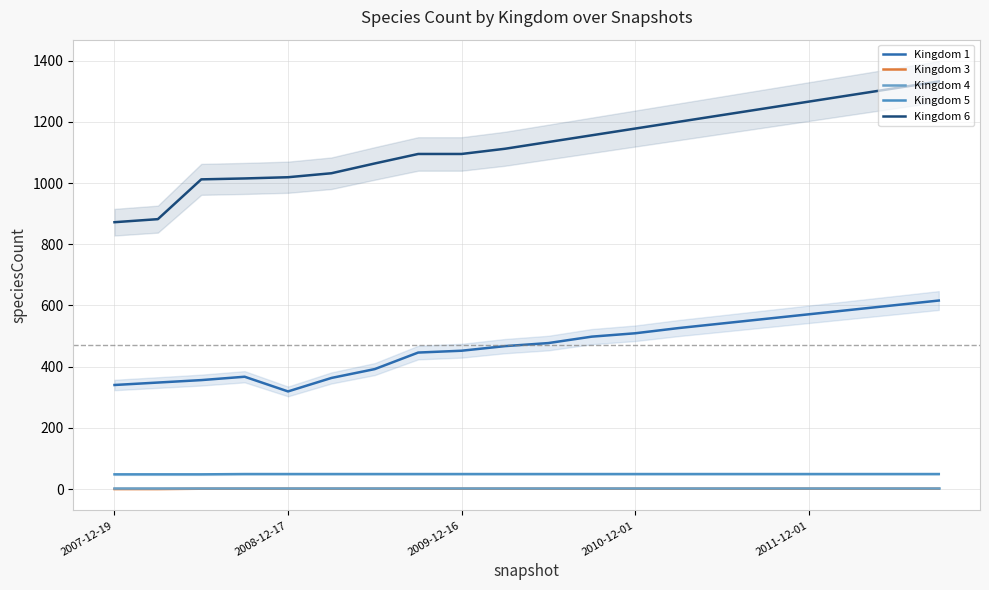

The value of Kingdom 3 at 6 is 2. True or false?

False